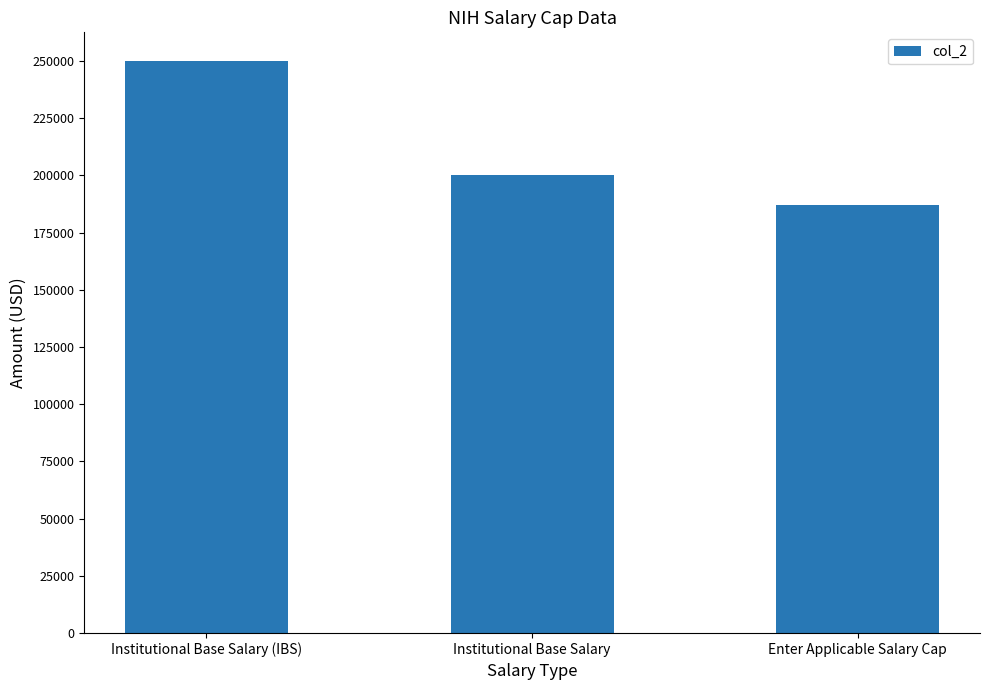

Which label corresponds to the largest value in the chart?

Institutional Base Salary (IBS)